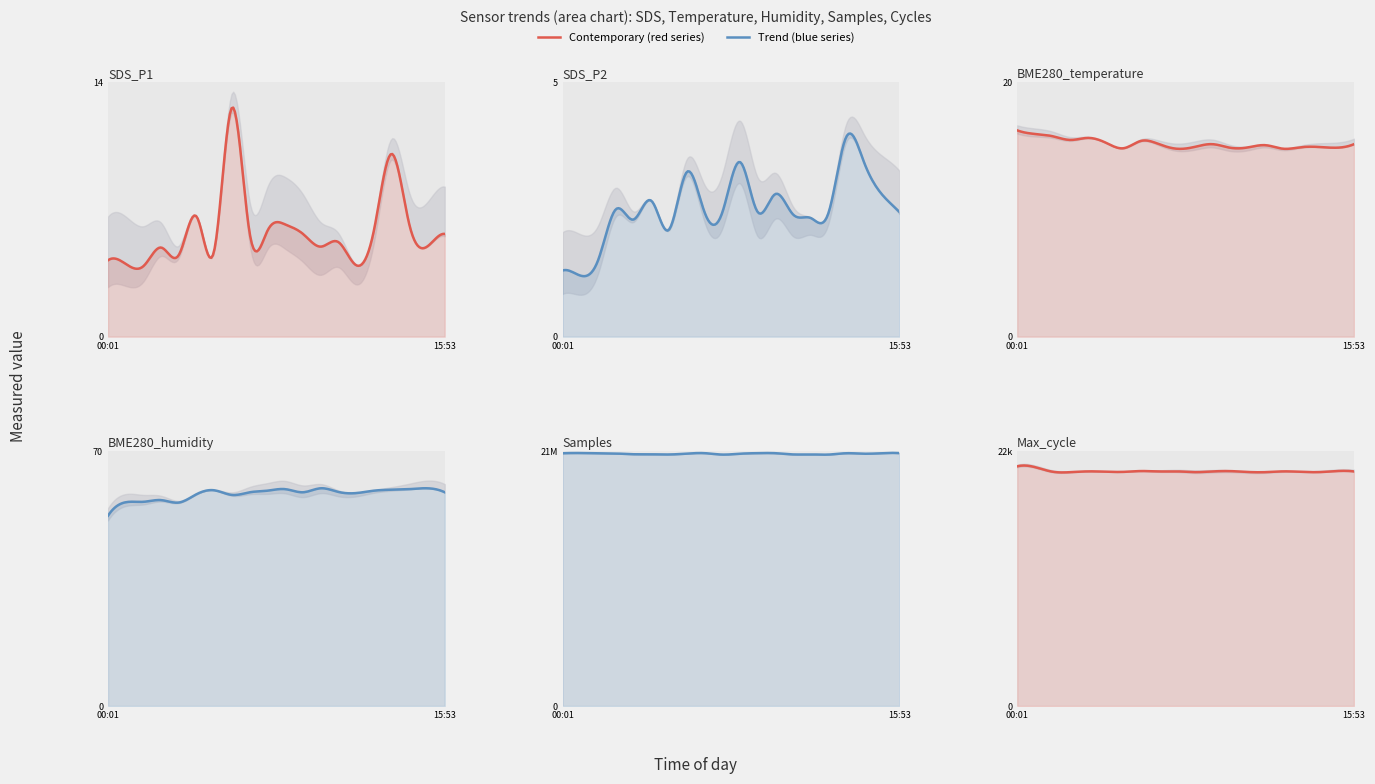

Is it true that Samples equals 30287986.4 at 08:23?

False